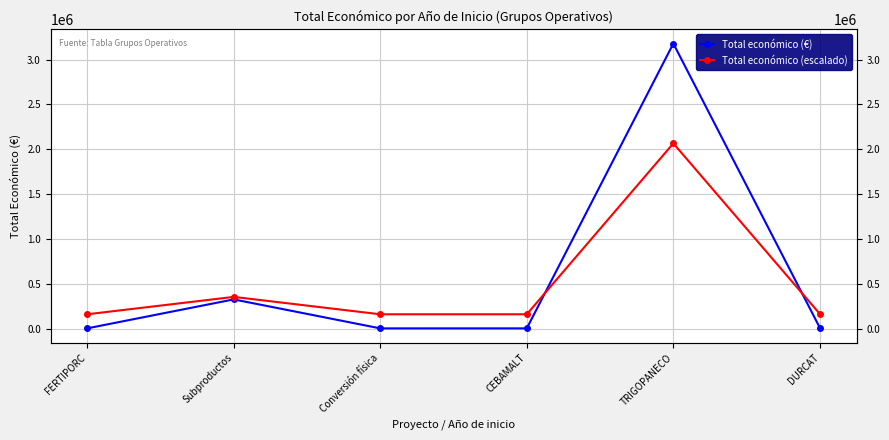

Where is the first local minimum for Total económico (€)?

Conversión física